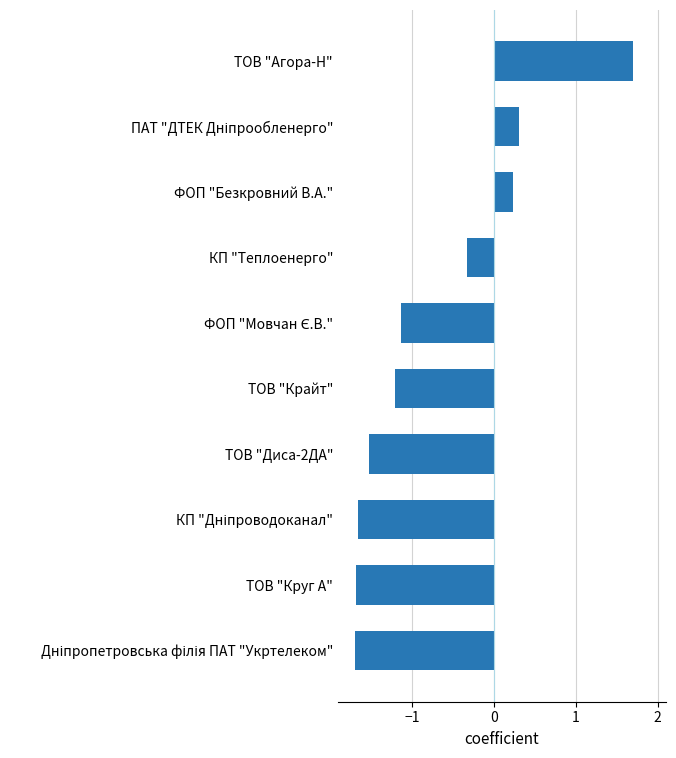

How many positive values are there?

3